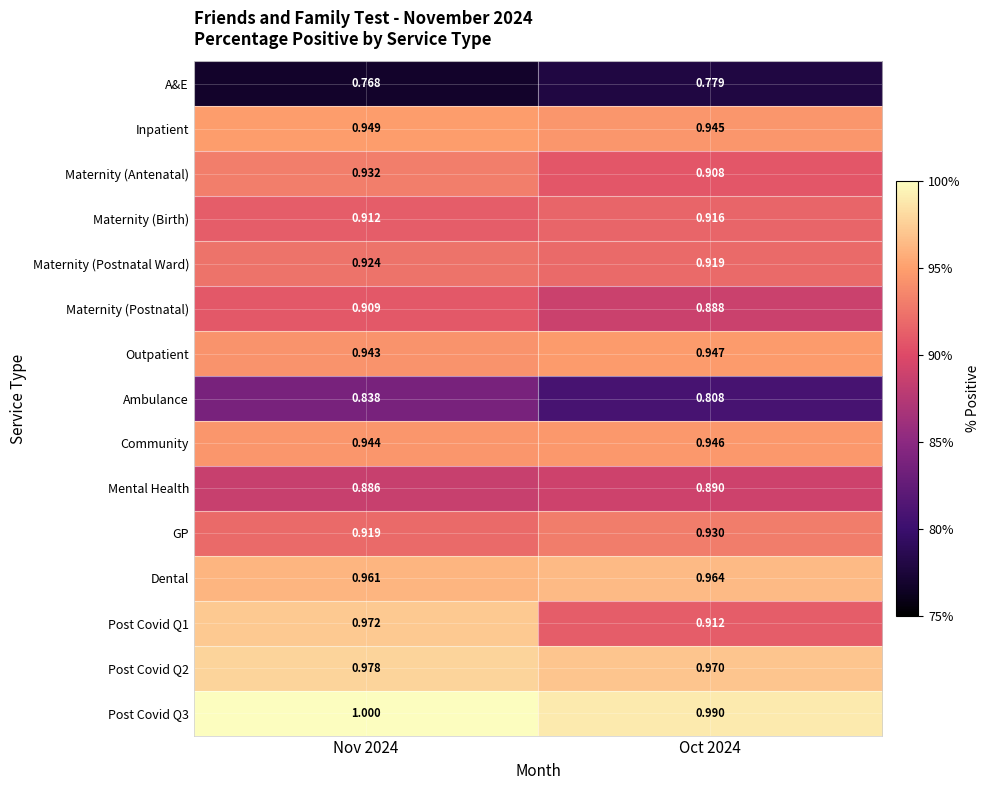

Is the value of Community at Oct 2024 greater than the value of Ambulance at Nov 2024?

Yes